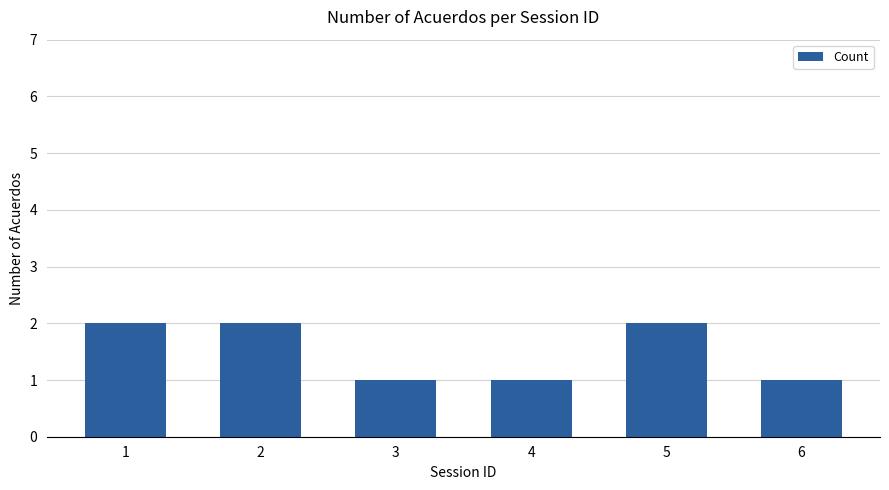

What is the sum of the values at 4 and 5?

3